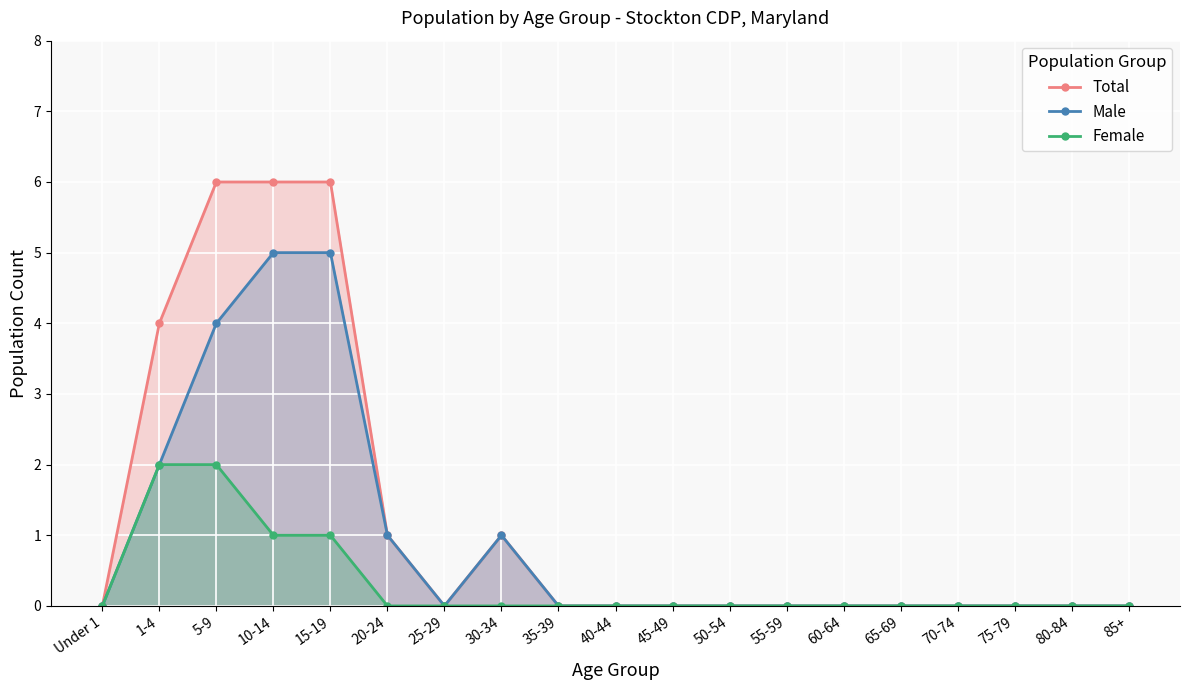

What is the value of the Female point at the 4th from the left?

1